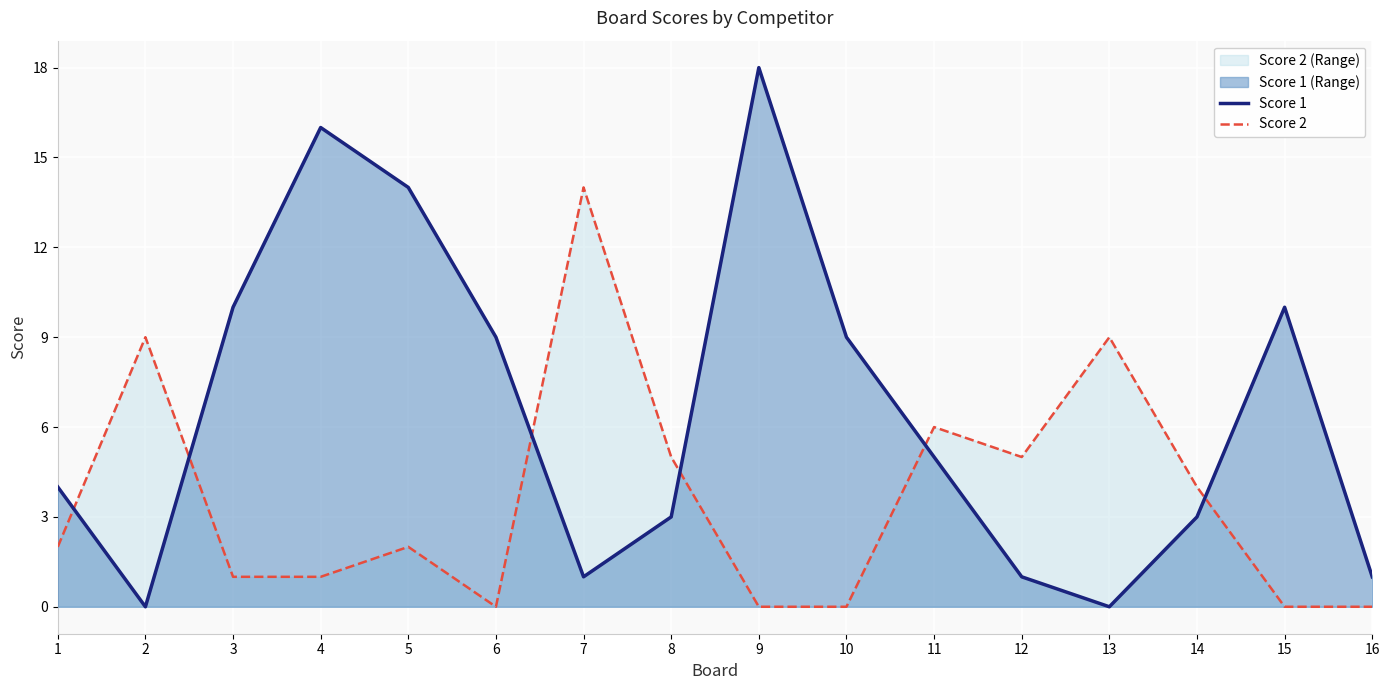

Which series has the widest spread of values?

Score 1